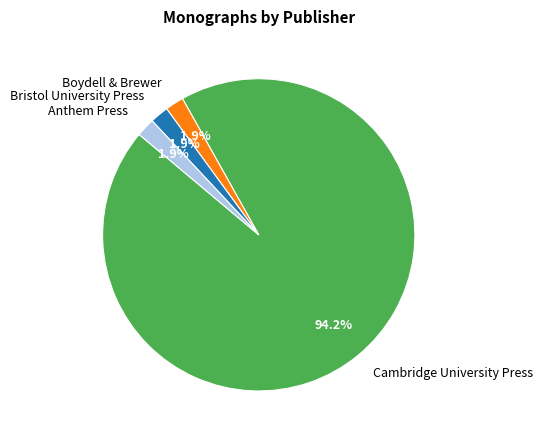

Is there any slice that represents more than half of the pie?

Yes